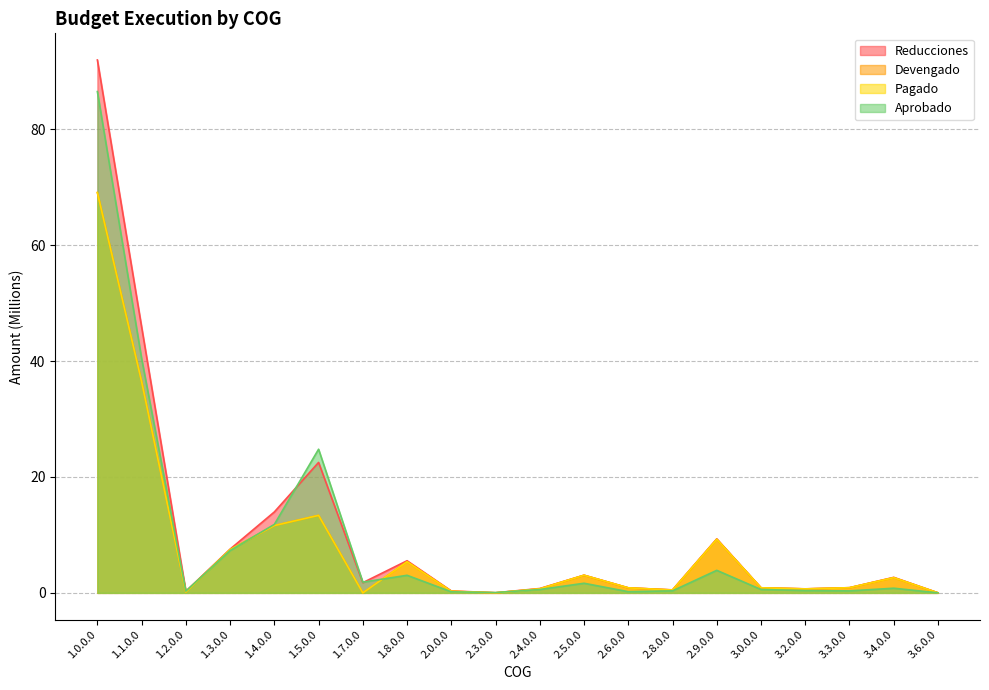

What is the maximum value shown in the chart?

91.9